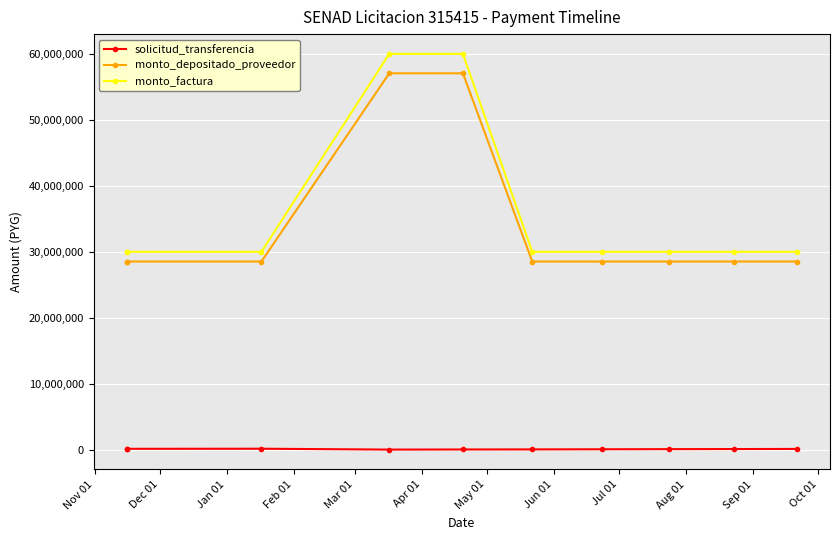

How many lines are shown in the chart?

3